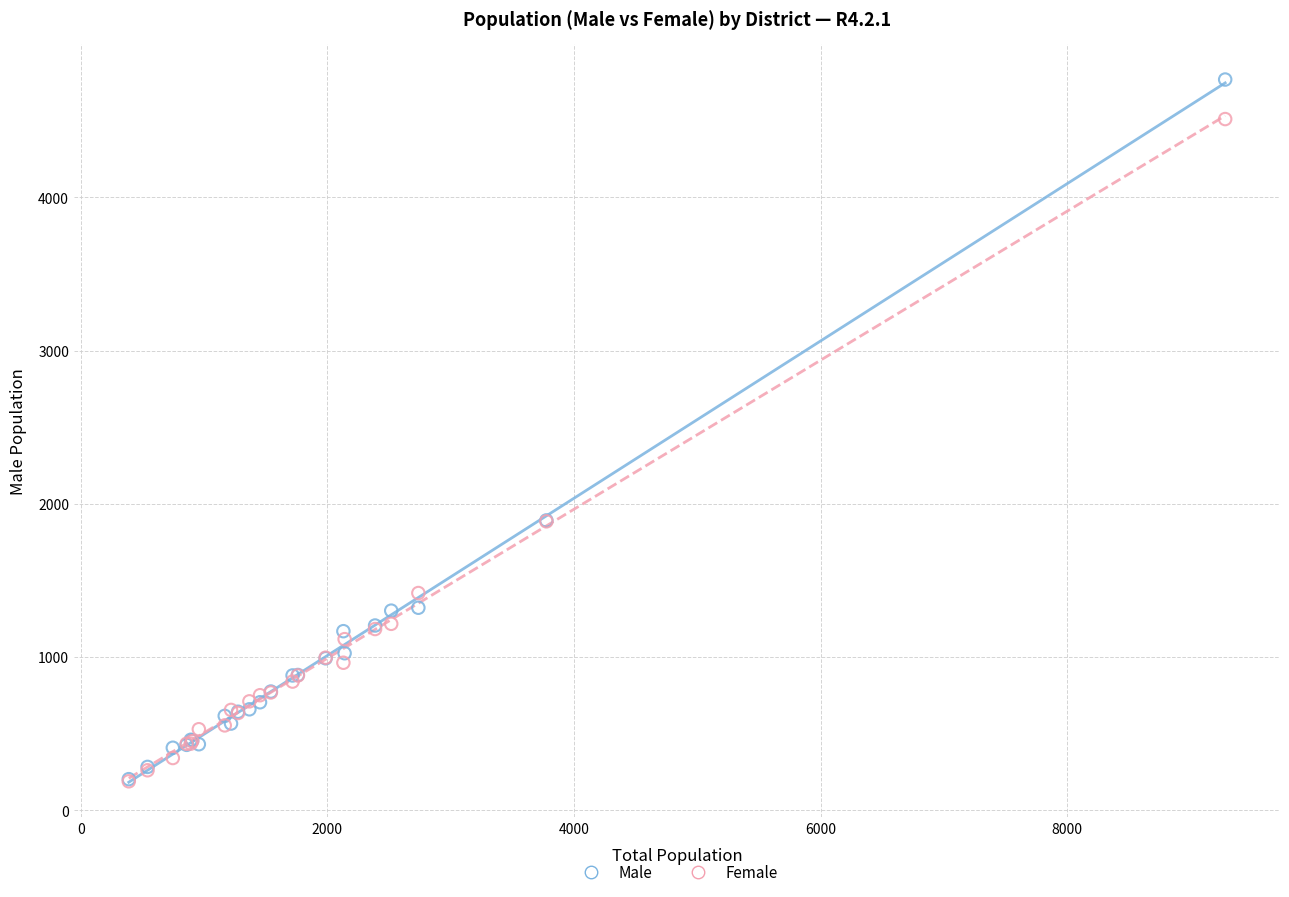

What are all the series names shown in the legend?

Male, Female